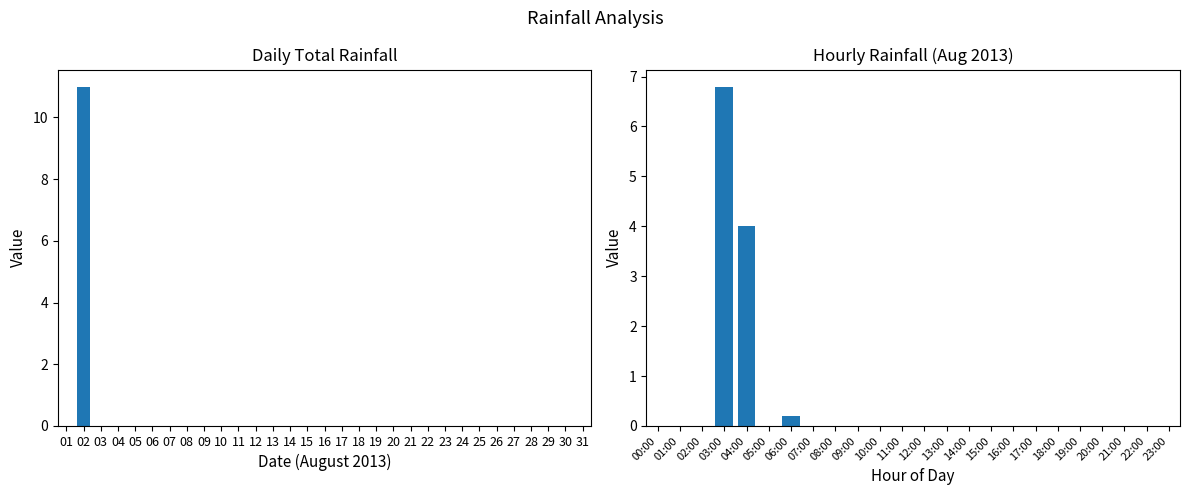

How many series are shown in this chart?

1